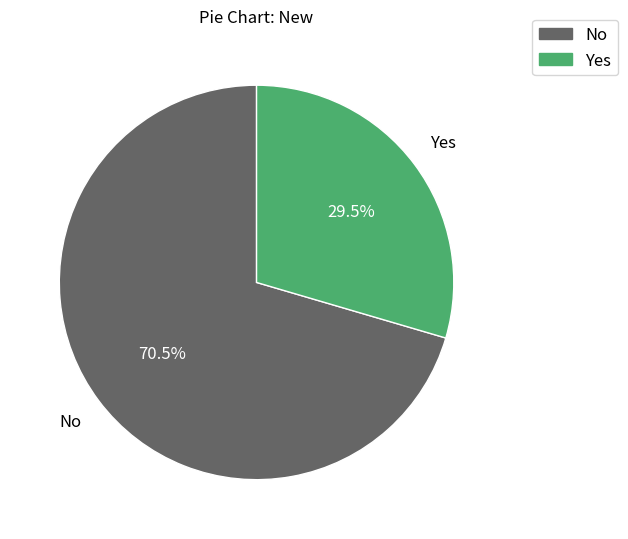

How many segments does this pie chart have?

2